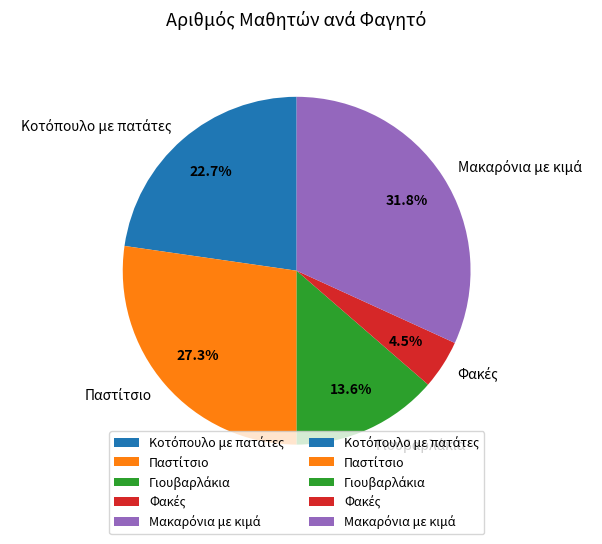

Is there any slice that represents more than half of the pie?

No